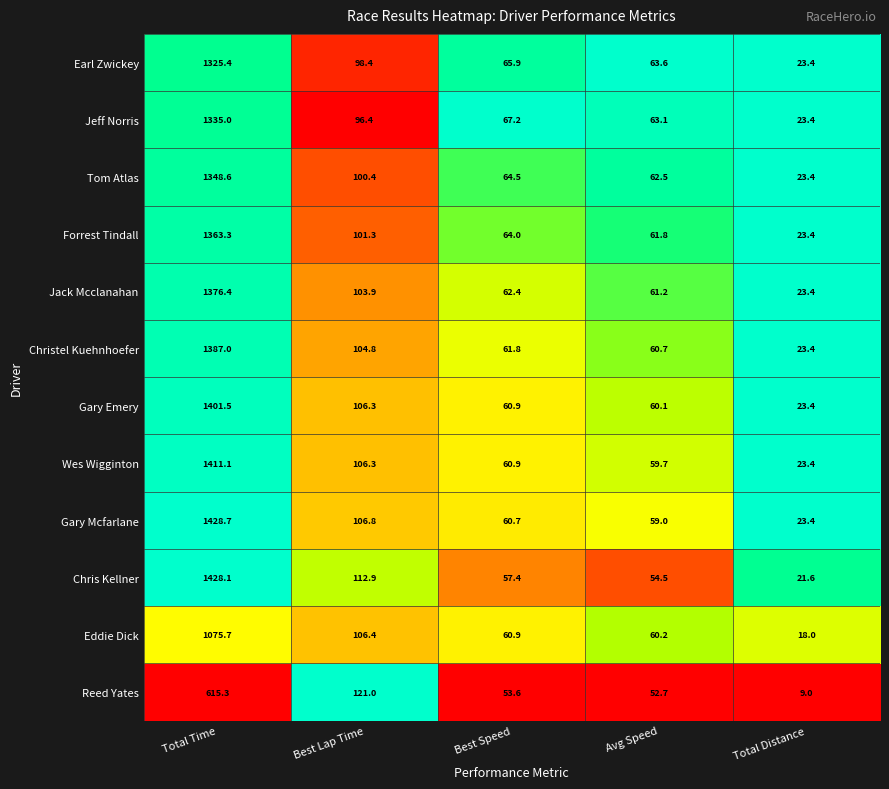

What value does the Forrest Tindall series have at Best Lap Time?

101.3